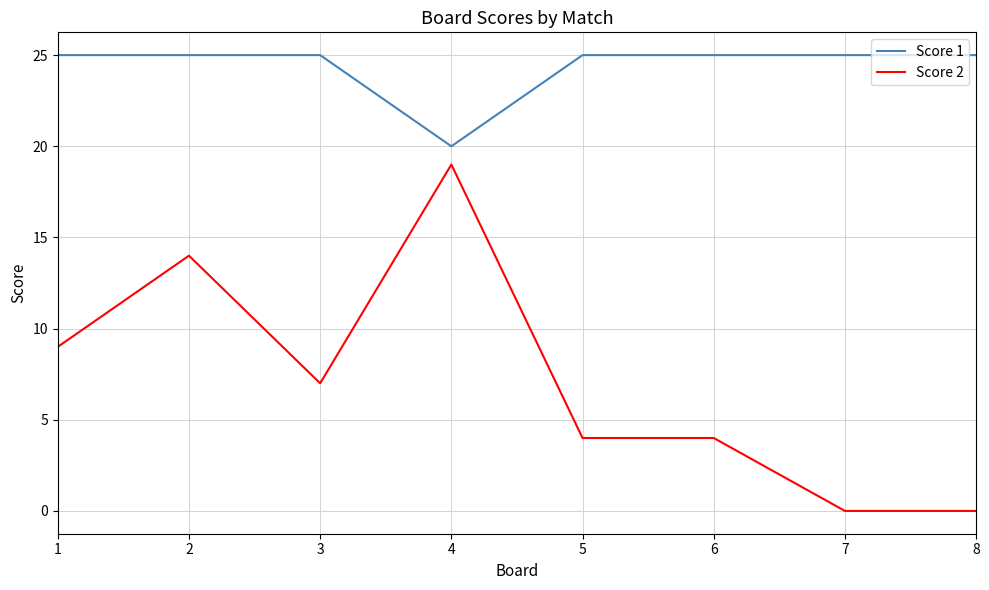

Which series has the largest total across all categories?

Score 1